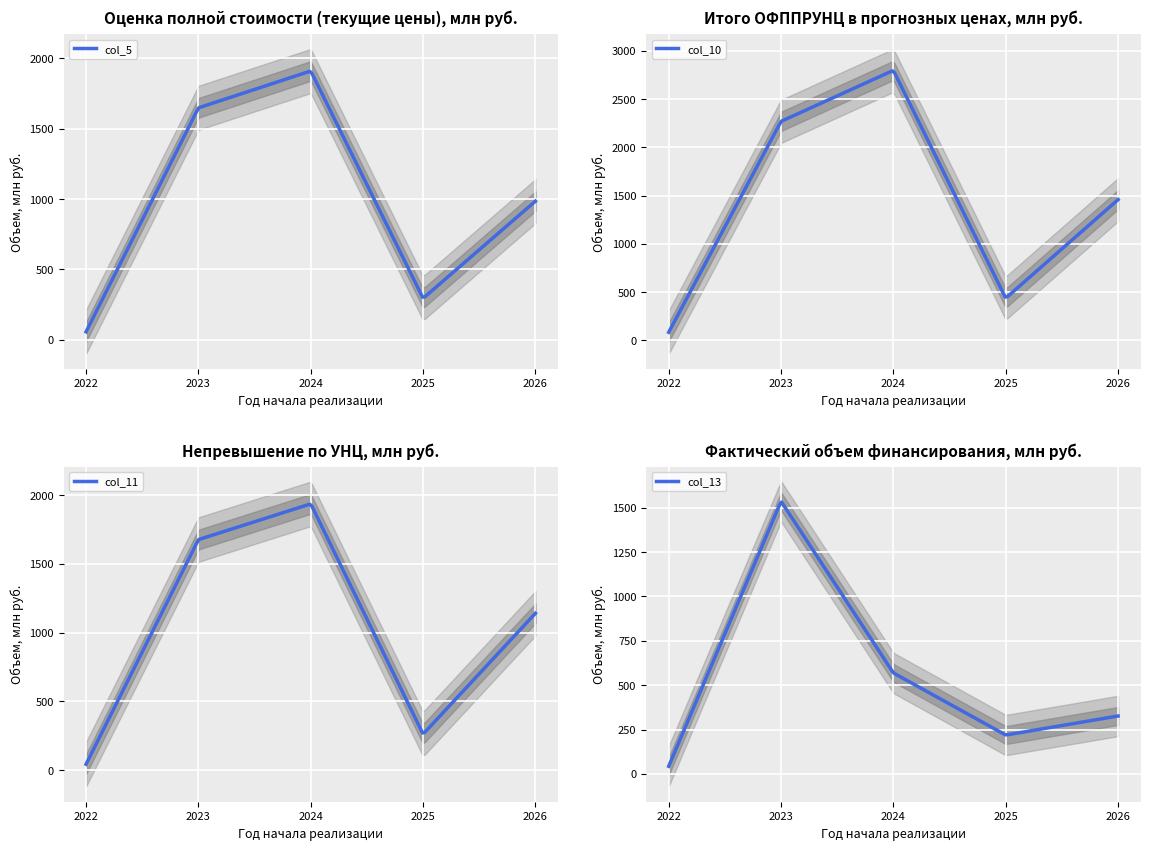

What is the highest value of the col_5 series?

1908.2